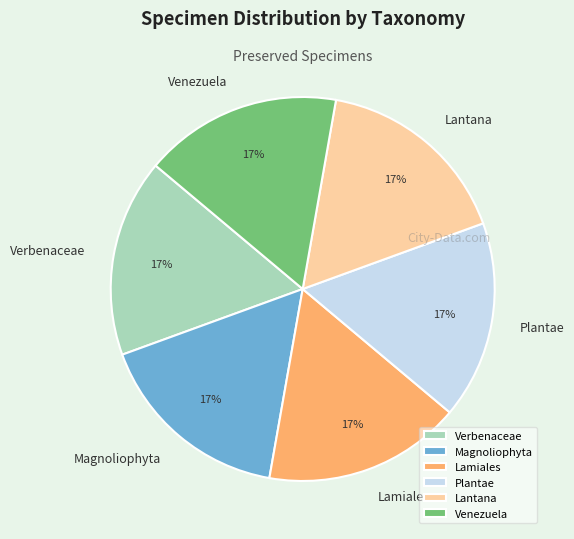

Approximately how many times larger is the value at Verbenaceae compared to Lantana?

1.0